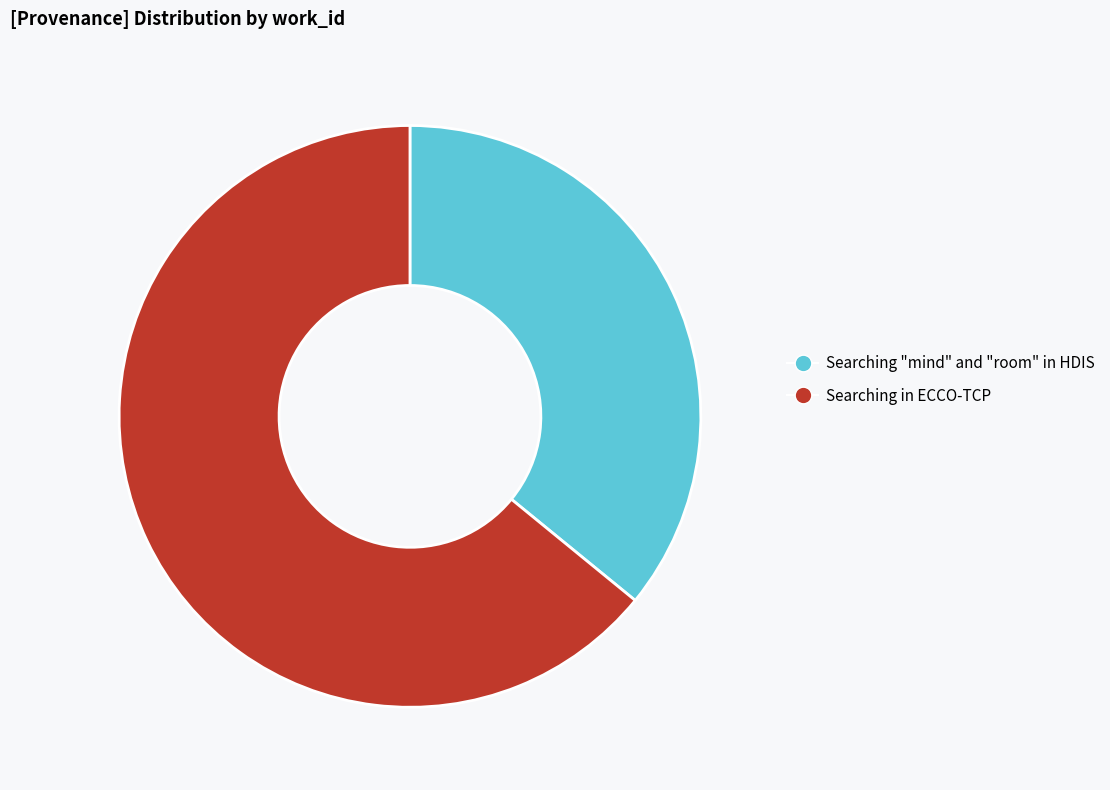

Which category has the smallest portion of the pie?

Searching "mind" and "room" in HDIS